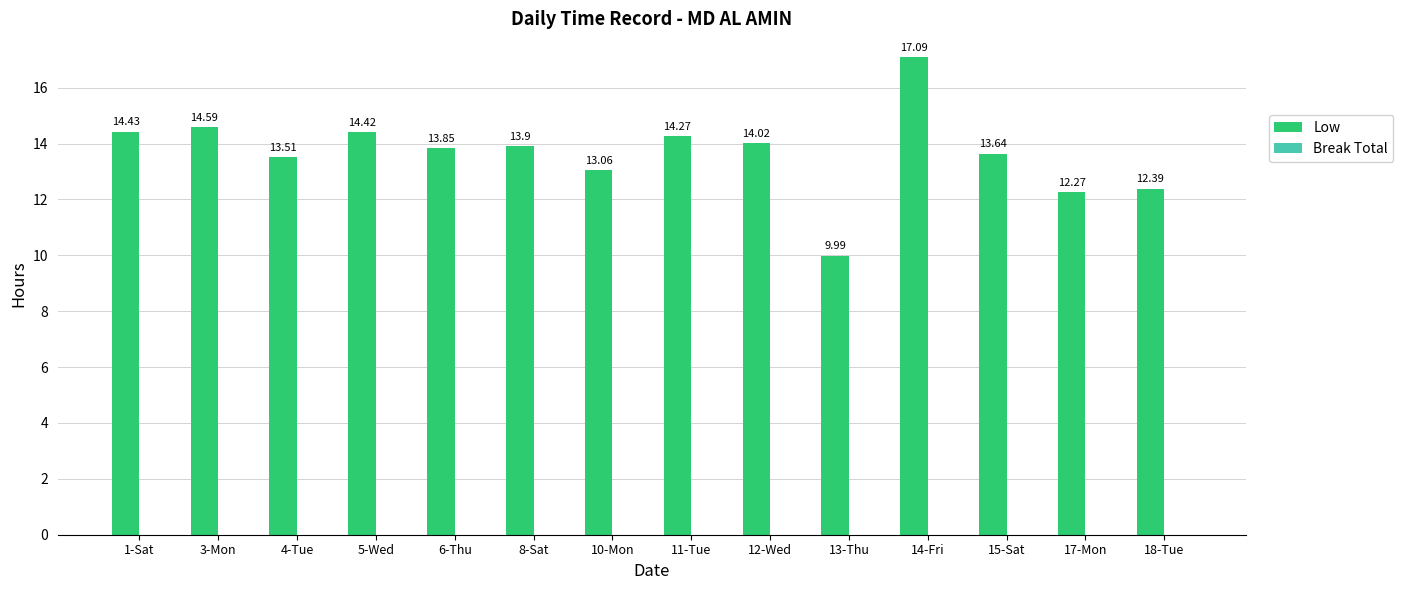

List the labels in order of value, smallest first.

13-Thu, 17-Mon, 18-Tue, 10-Mon, 4-Tue, 15-Sat, 6-Thu, 8-Sat, 12-Wed, 11-Tue, 5-Wed, 1-Sat, 3-Mon, 14-Fri